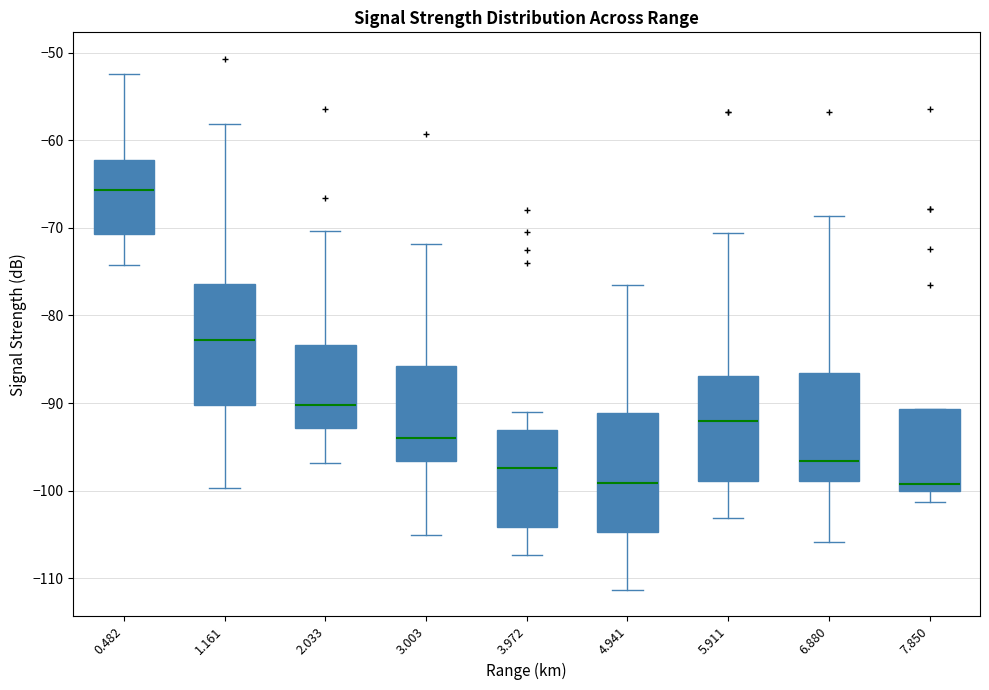

Reading left to right, read every box against the y-axis: the position of its median line, the range the box covers, and the ends of its whiskers. The values are not printed on the chart, so give them approximately, as read against the axis.

0.482: median -66, box -71 to -62, whiskers -74 to -52
1.161: median -83, box -90 to -76, whiskers -100 to -58
2.033: median -90, box -93 to -83, whiskers -97 to -70
3.003: median -94, box -97 to -86, whiskers -105 to -72
3.972: median -97, box -104 to -93, whiskers -107 to -91
4.941: median -99, box -105 to -91, whiskers -111 to -76
5.911: median -92, box -99 to -87, whiskers -103 to -71
6.880: median -97, box -99 to -87, whiskers -106 to -69
7.850: median -99, box -100 to -91, whiskers -101 to -91